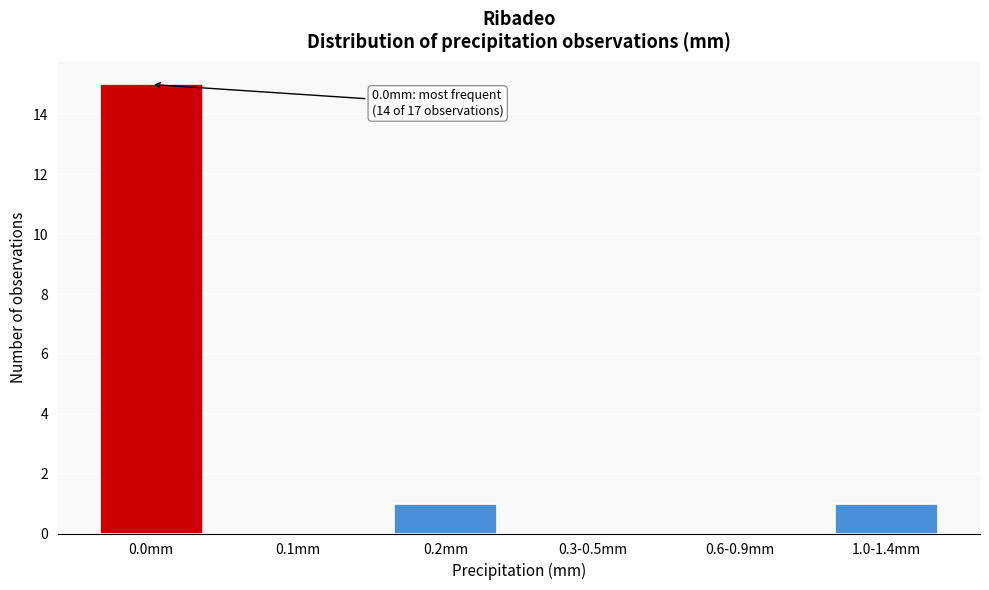

Reading right to left, extract all data points from this chart.

1.0-1.4mm=1	0.6-0.9mm=0	0.3-0.5mm=0	0.2mm=1	0.1mm=0	0.0mm=15